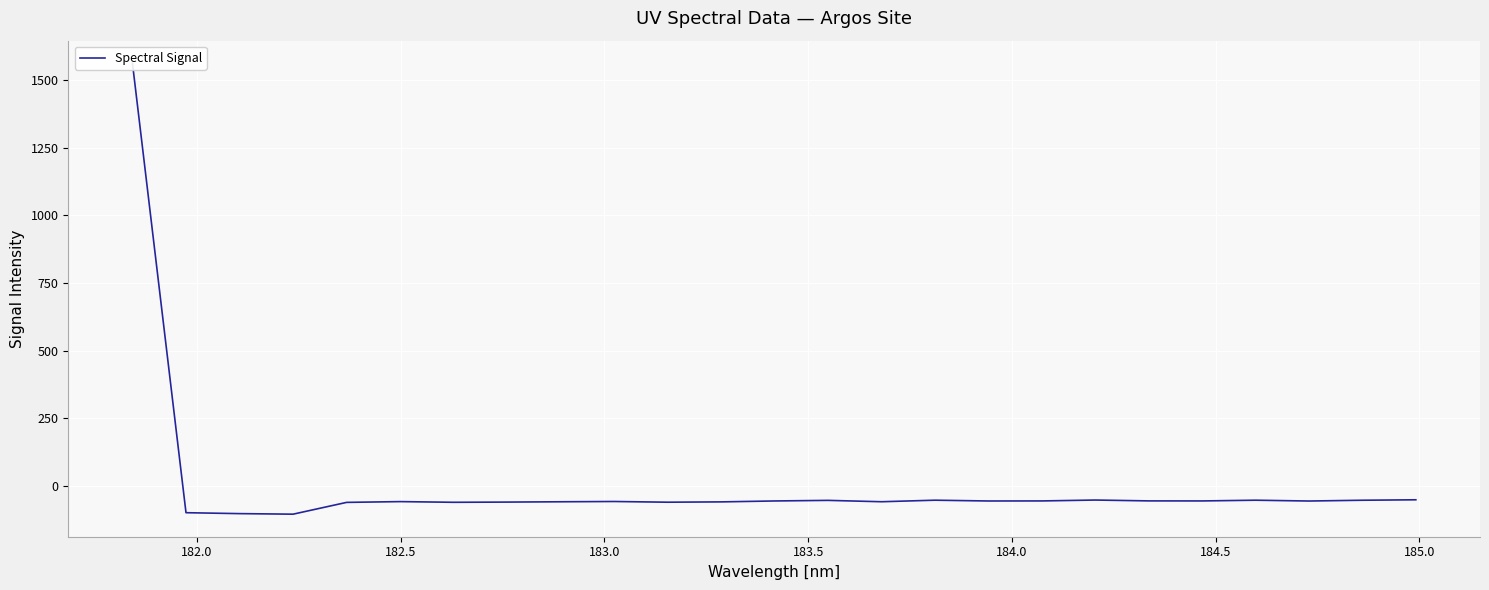

What value does the data have at 184.0?

-57.0